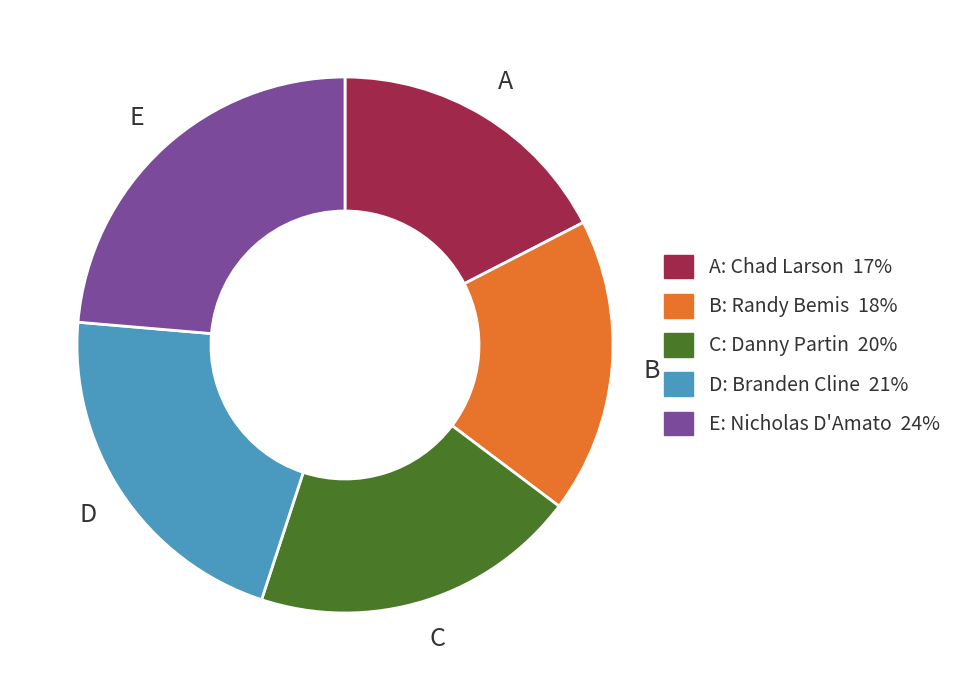

Which has a higher value, C: Danny Partin 20% or D: Branden Cline 21%?

D: Branden Cline 21%